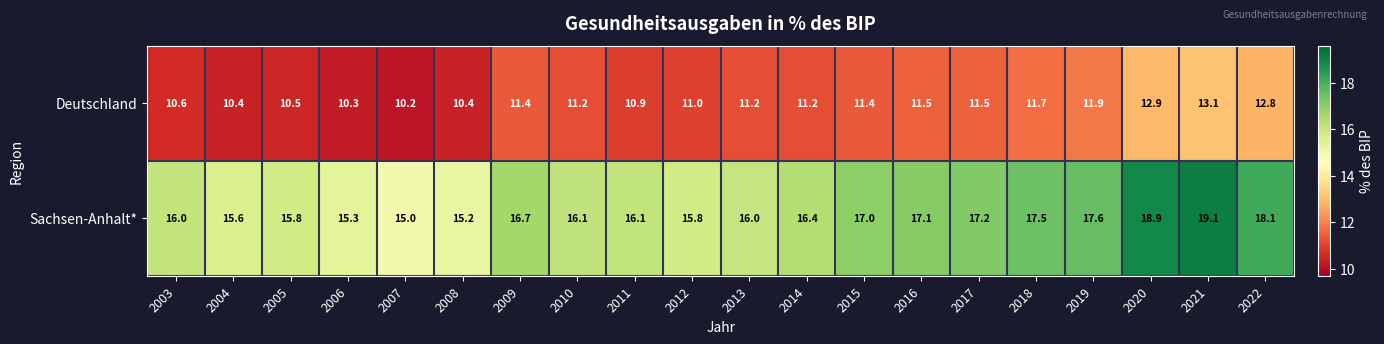

Is the value of Deutschland at 2011 greater than the value of Sachsen-Anhalt* at 2007?

No